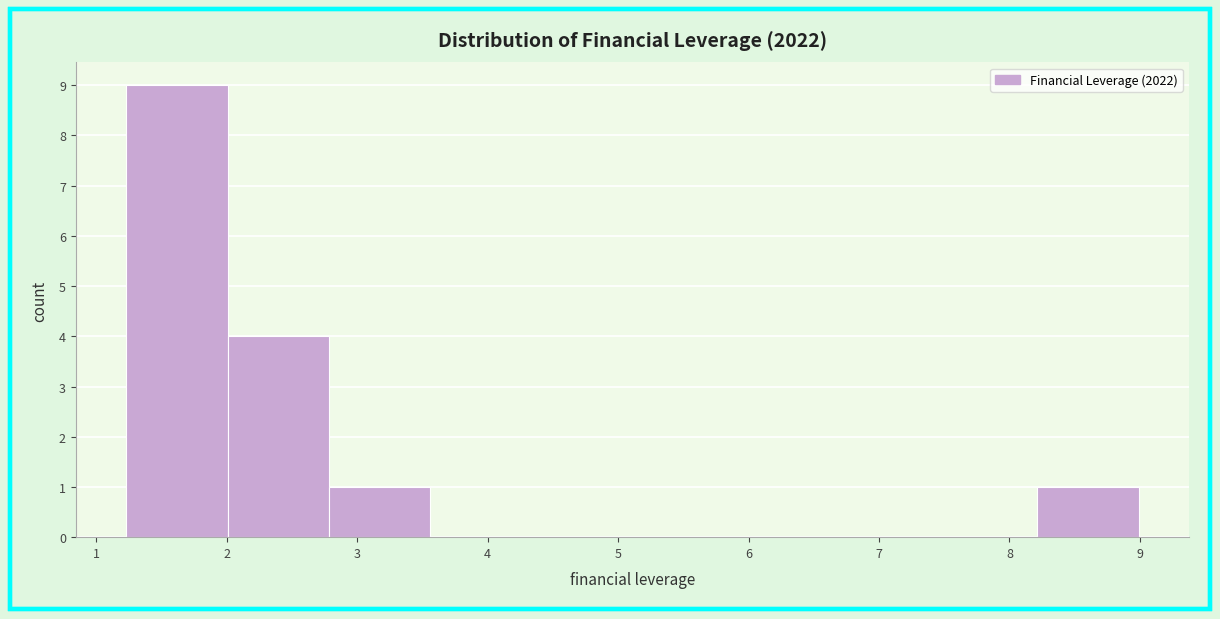

Reading left to right, list every bar in this chart as the range it spans on the x-axis followed by its height. Neither the bar edges nor the heights are printed on the chart, so give them approximately, as read against the axes.

1.2 to 2.0: 9
2.0 to 2.8: 4
2.8 to 3.6: 1
3.6 to 4.3: 0
4.3 to 5.1: 0
5.1 to 5.9: 0
5.9 to 6.7: 0
6.7 to 7.4: 0
7.4 to 8.2: 0
8.2 to 9.0: 1